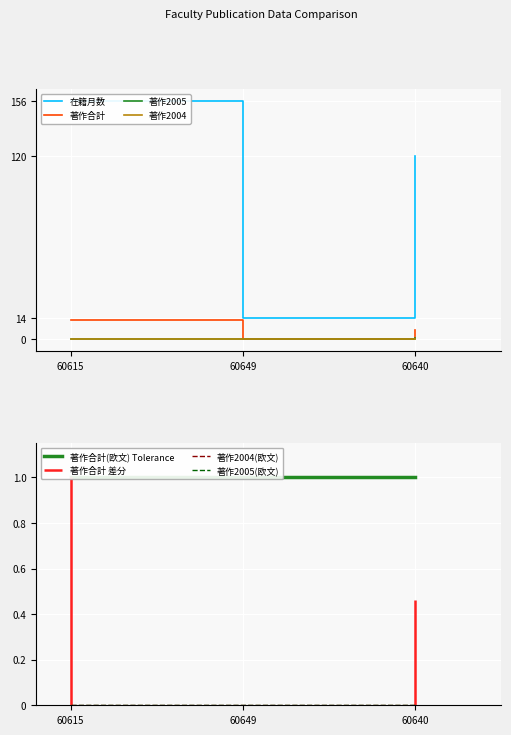

How many positive values does the 著作2005 series have?

1